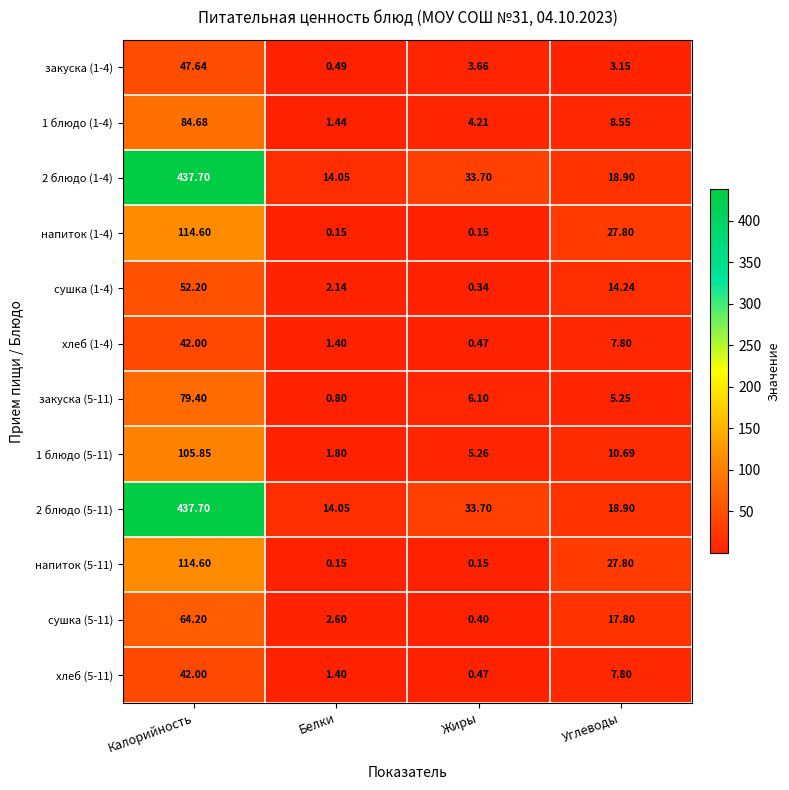

Rank the categories by 2 блюдо (5-11) value from lowest to highest.

Белки, Углеводы, Жиры, Калорийность